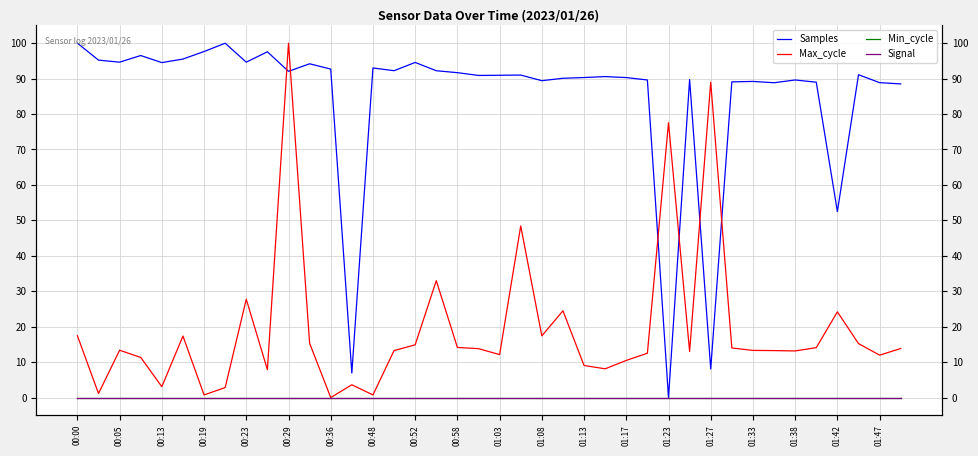

Which series has the widest spread of values?

Samples